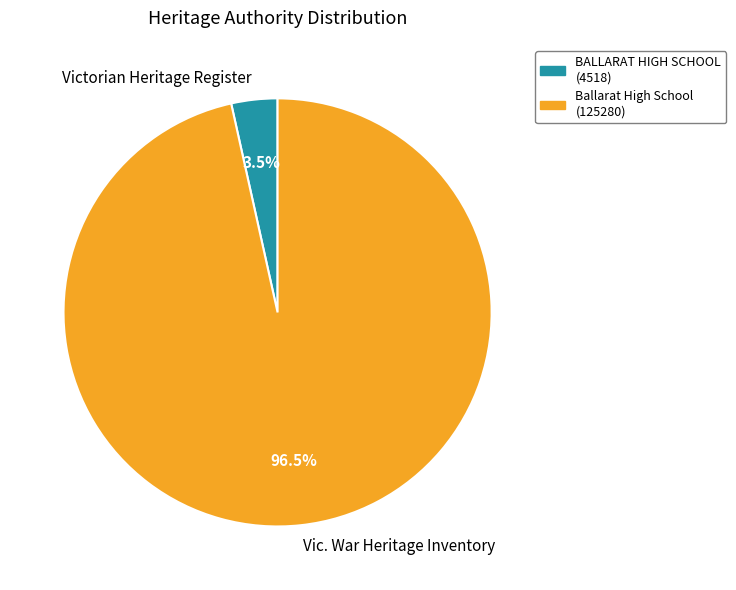

Count the number of slices in the pie.

2